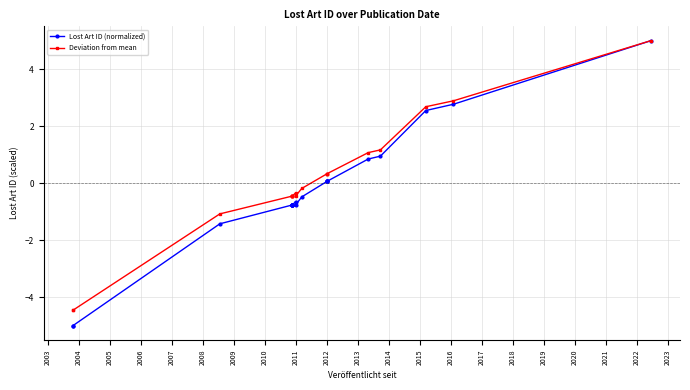

Is the value of Lost Art ID (normalized) at 2016 greater than the value of Deviation from mean at 2020?

No